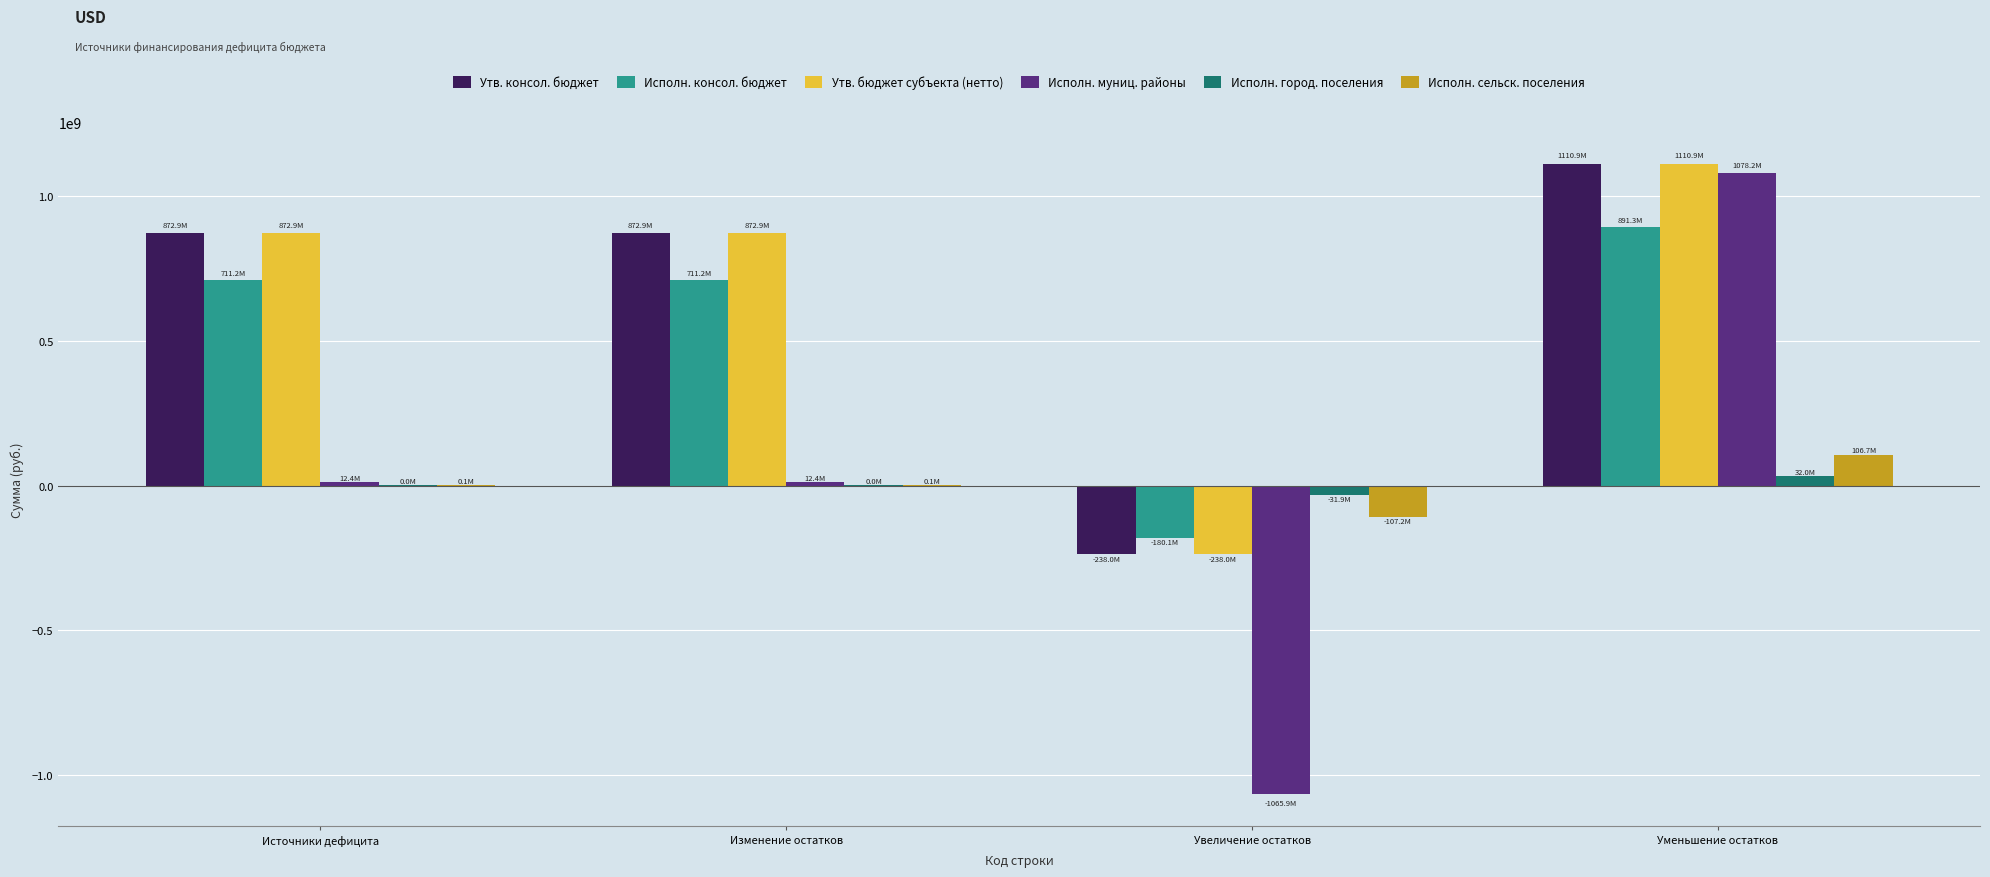

How many groups of bars are there?

4